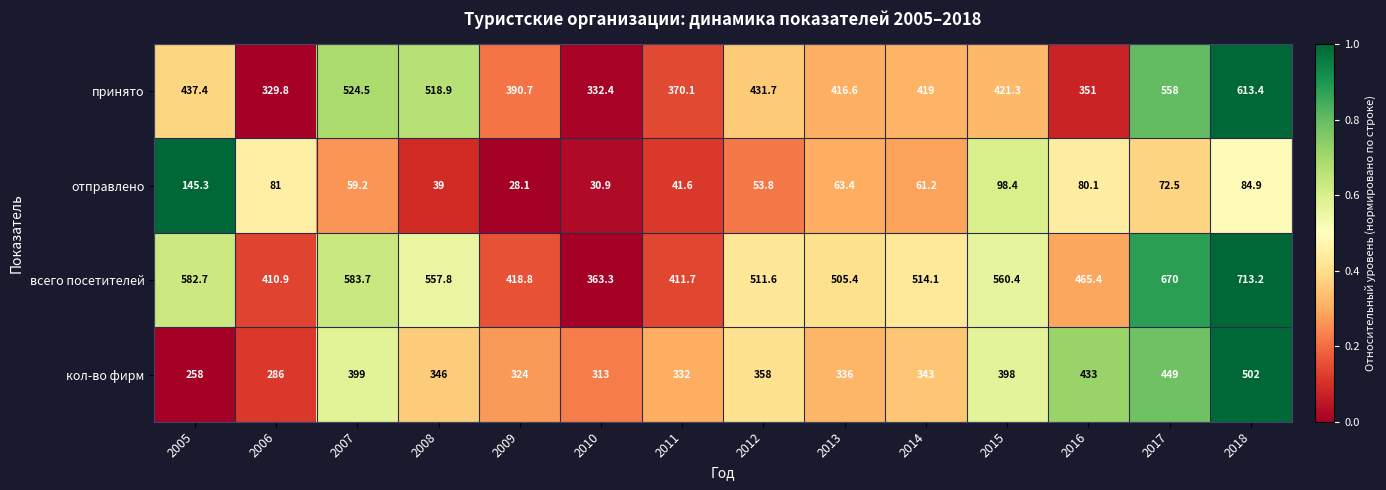

Rank the series by their maximum value, from lowest to highest.

отправлено, кол-во фирм, принято, всего посетителей